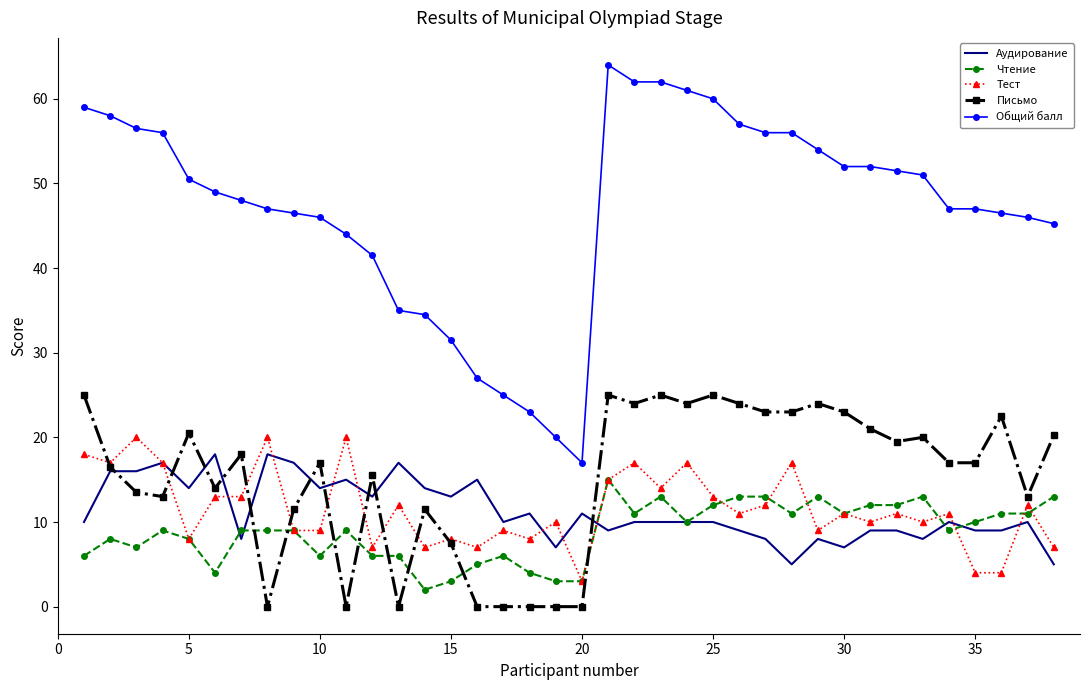

True or false: Аудирование and Общий балл intersect in this chart.

False